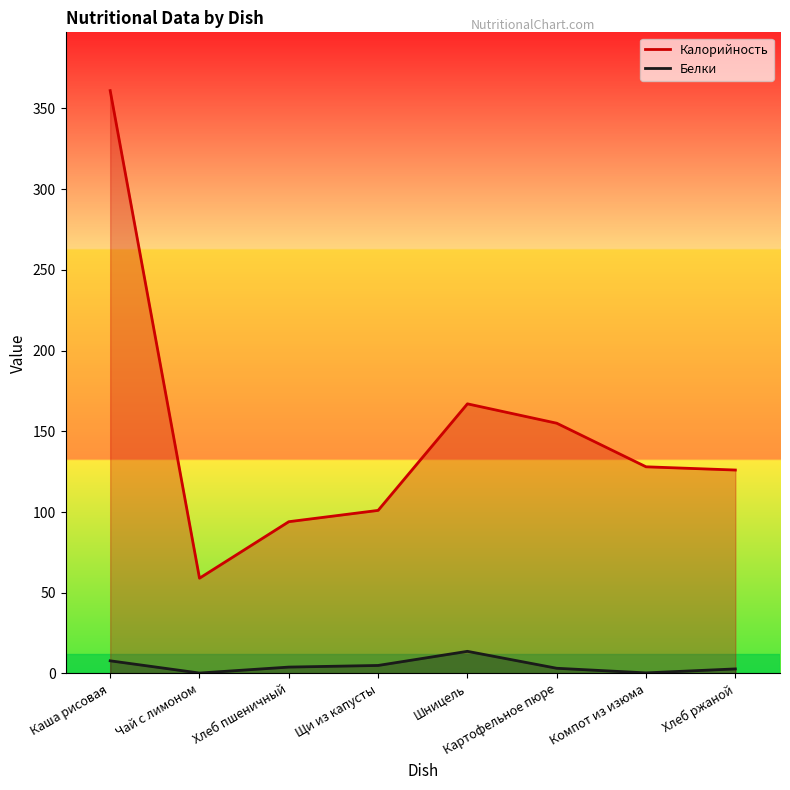

What is the value of the Белки point at the 1st from the left?

7.8